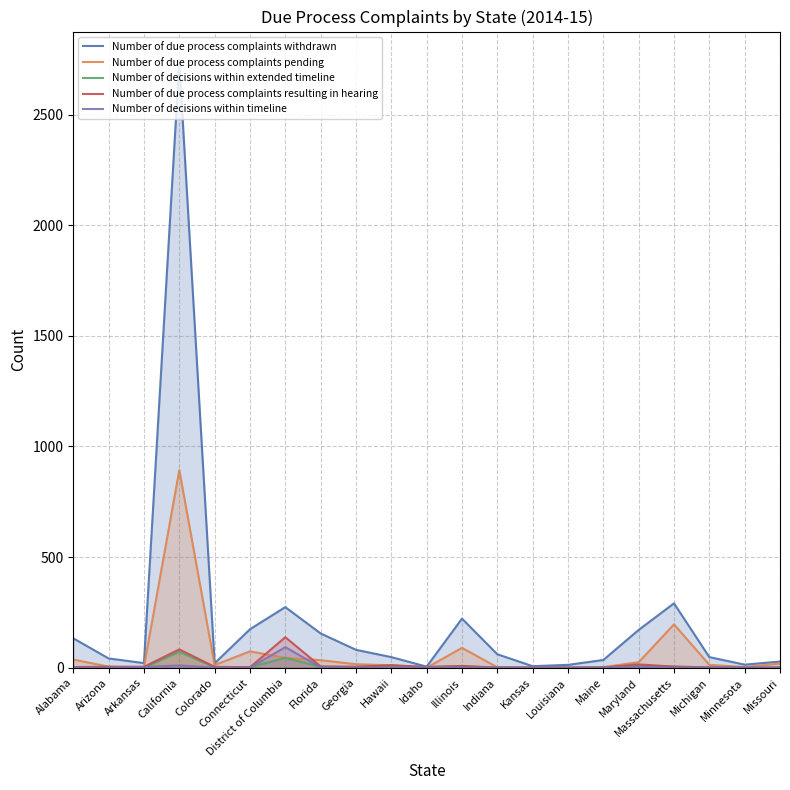

Rank the series by their maximum value, from highest to lowest.

Number of due process complaints withdrawn, Number of due process complaints pending, Number of due process complaints resulting in hearing, Number of decisions within timeline, Number of decisions within extended timeline